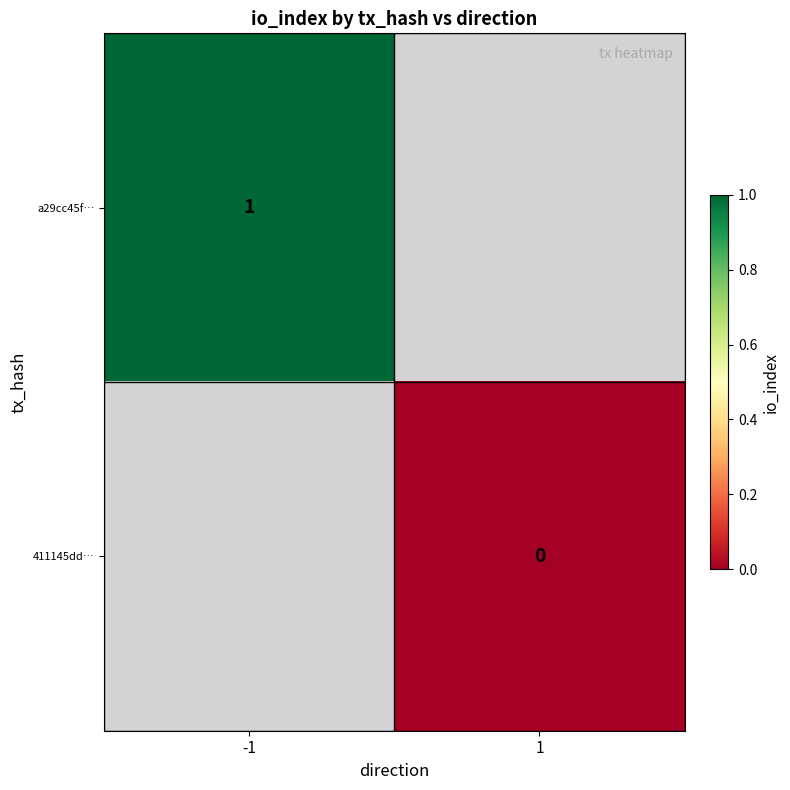

Is the value of a29cc45f… at 1 greater than the value of 411145dd… at 1?

No